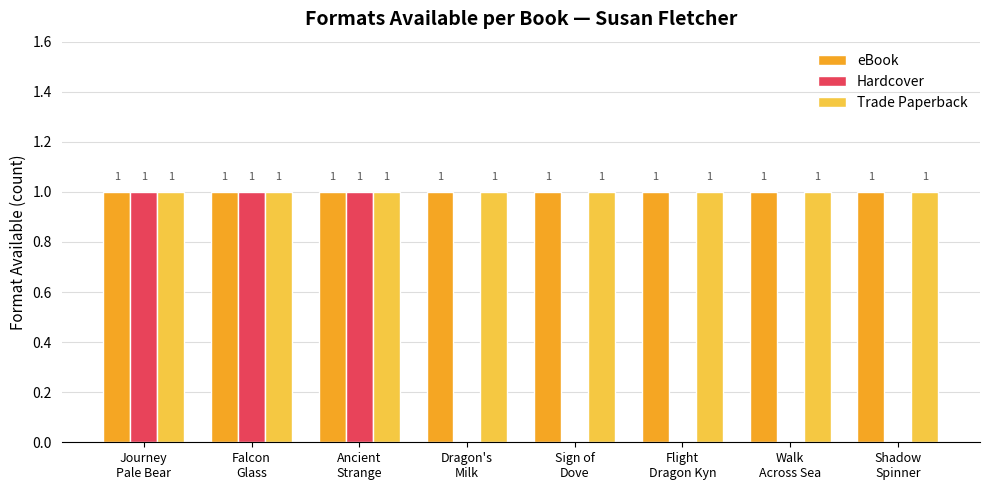

What is the sum of all Trade Paperback values?

8